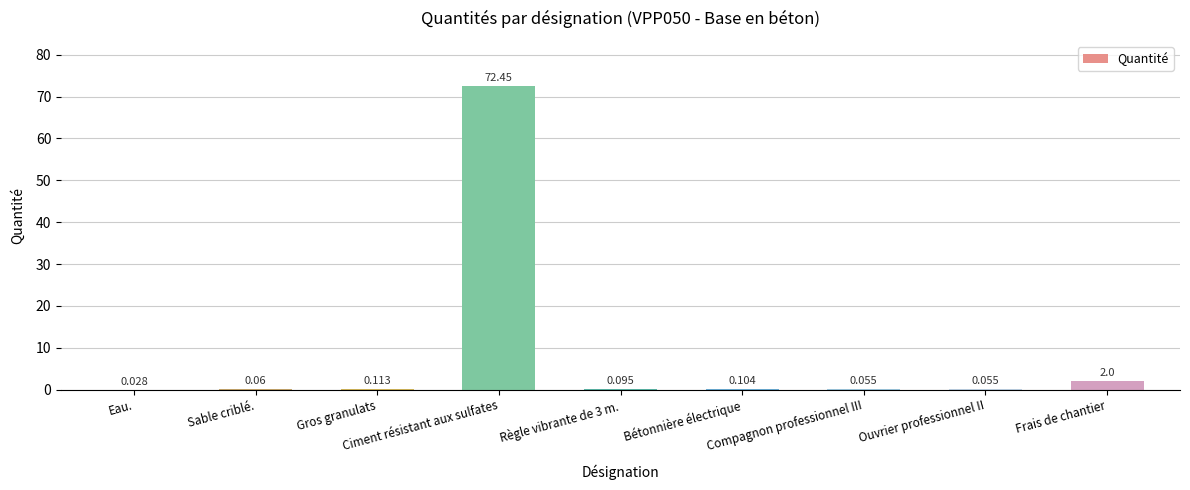

Which label corresponds to the largest value in the chart?

Ciment résistant aux sulfates